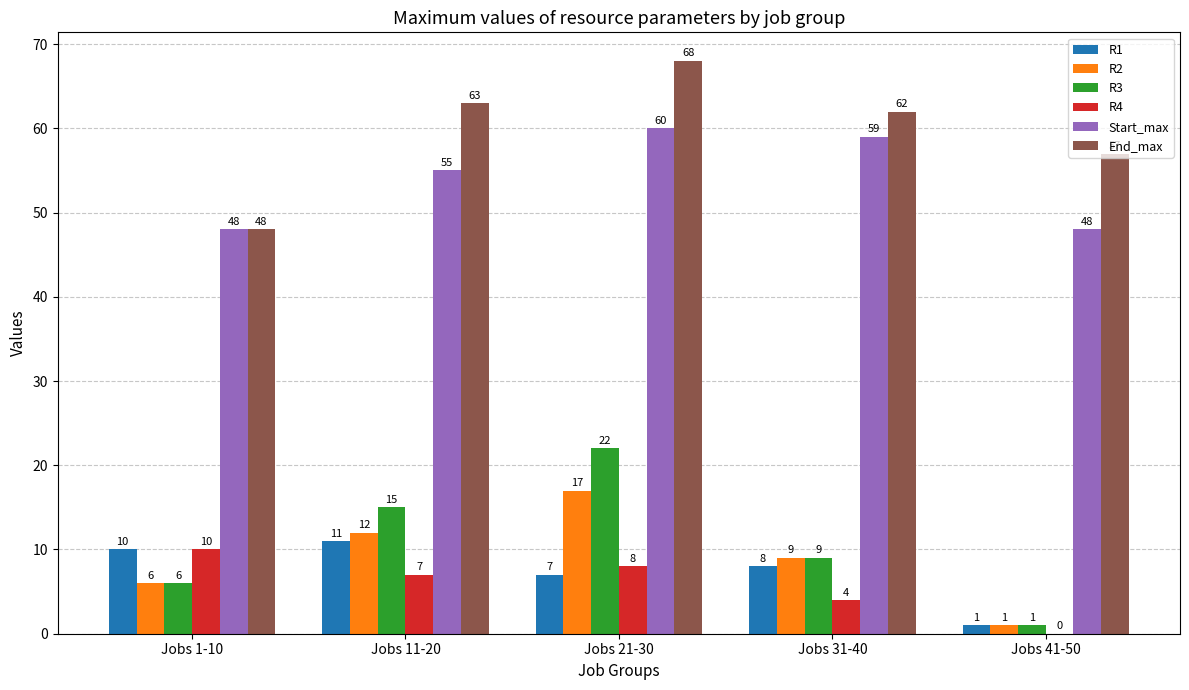

How many groups of bars are there?

5